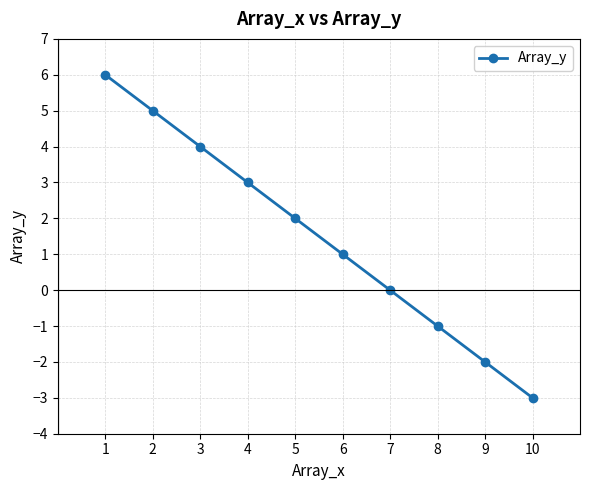

What is the smallest value displayed?

-3